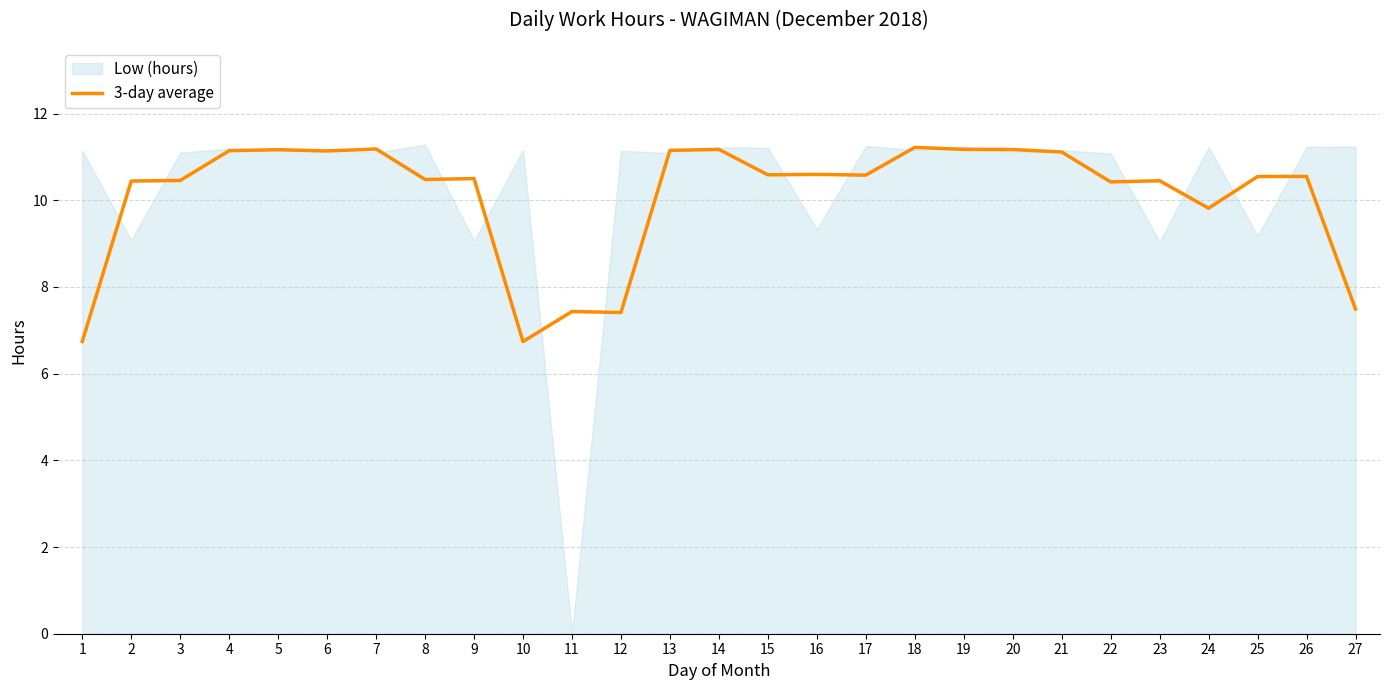

Which category has the highest value across all series?

18